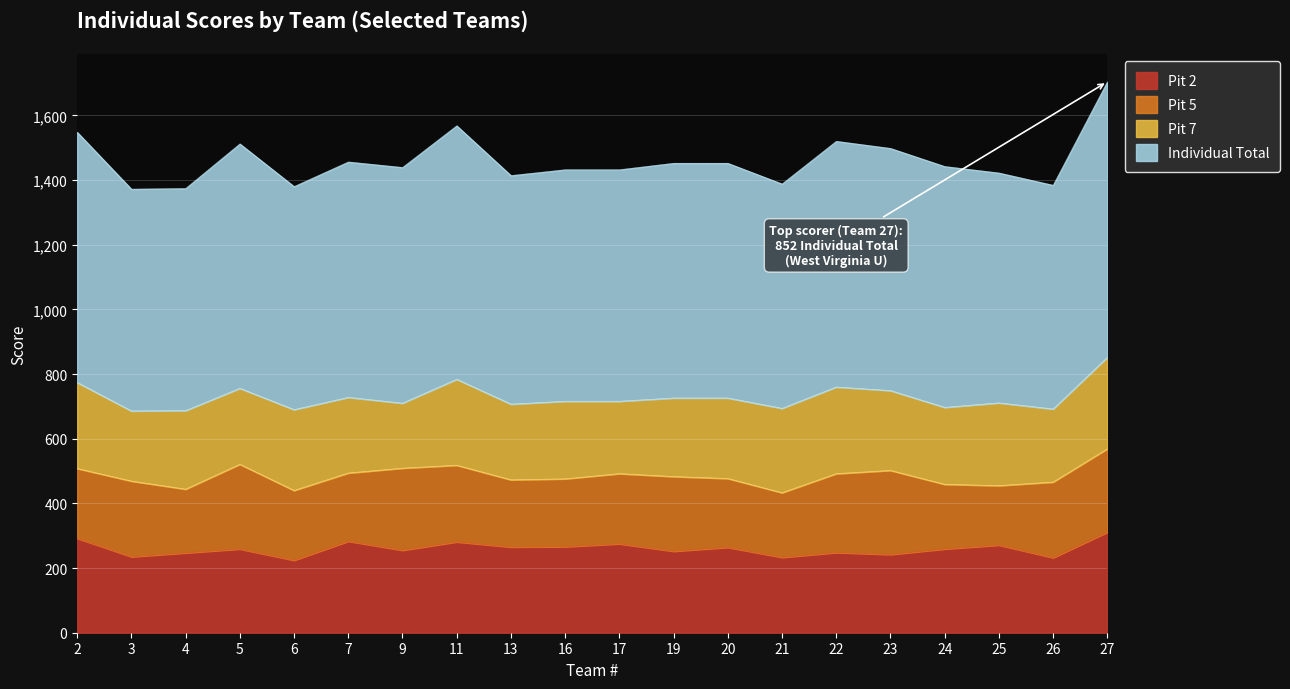

Where is Pit 2 nearest to the value 267?

16